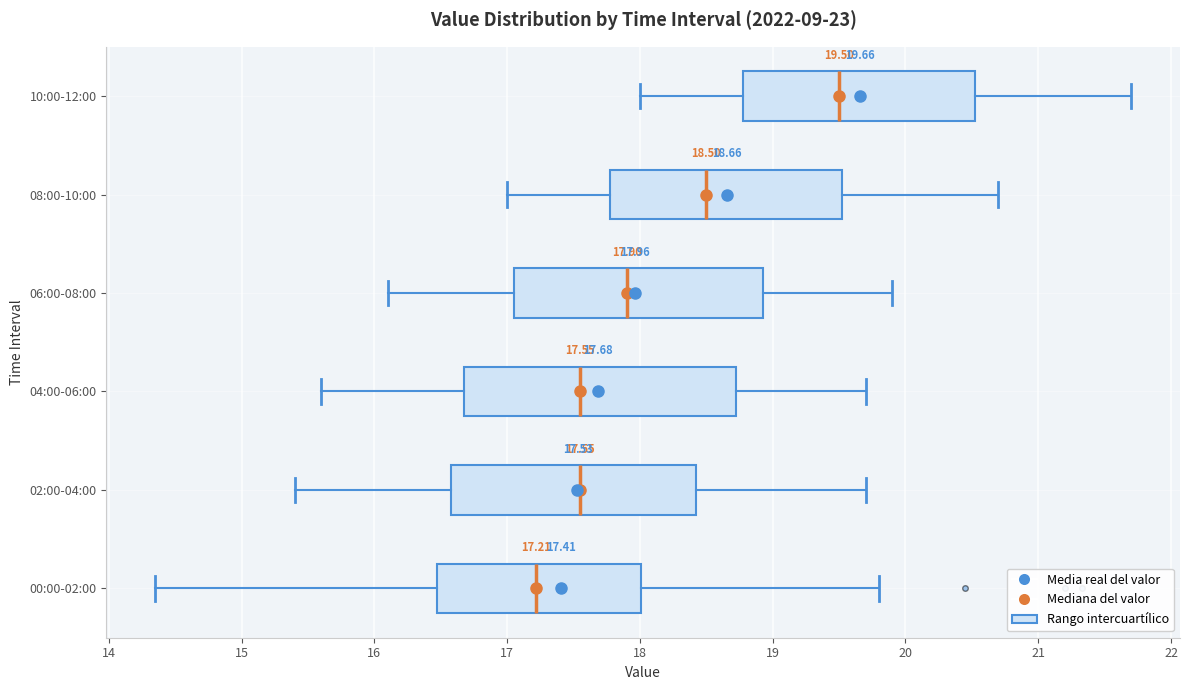

Comparing the boxes themselves (not the whiskers), which one is the widest?

04:00-06:00